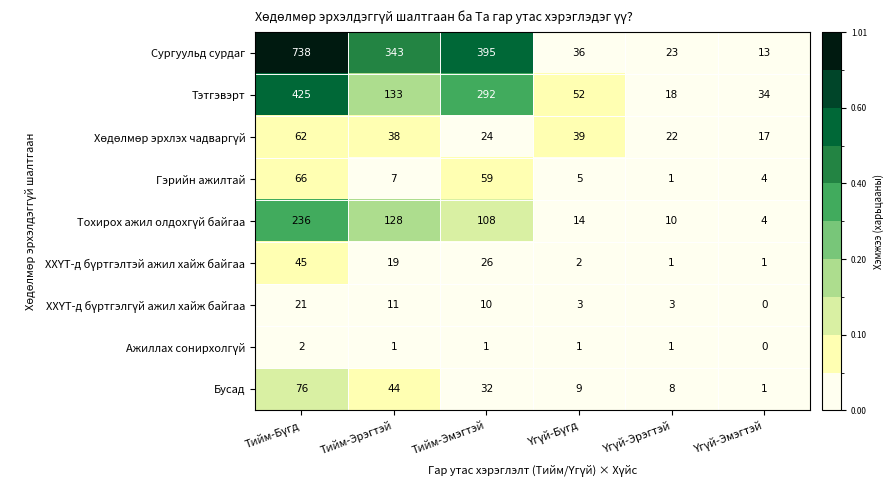

Which series has the widest spread of values?

Сургуульд сурдаг